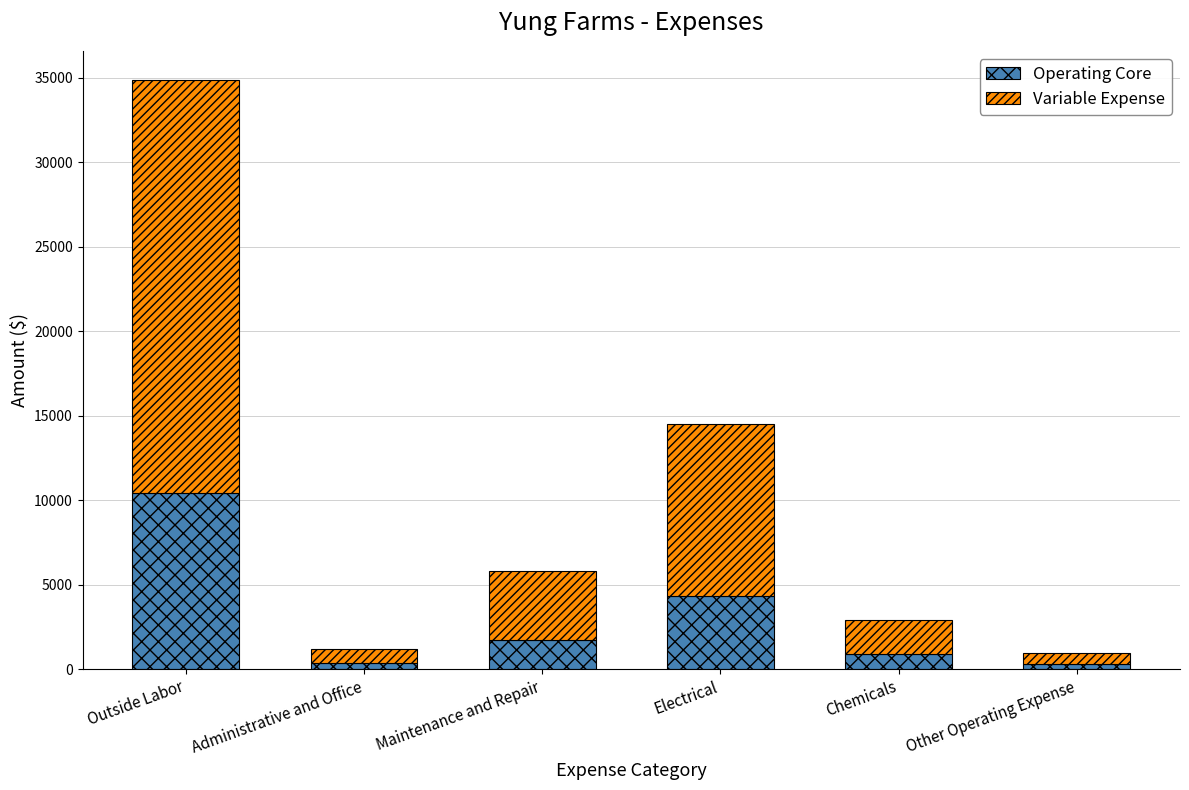

What is the highest value of the Operating Core series?

10452.3